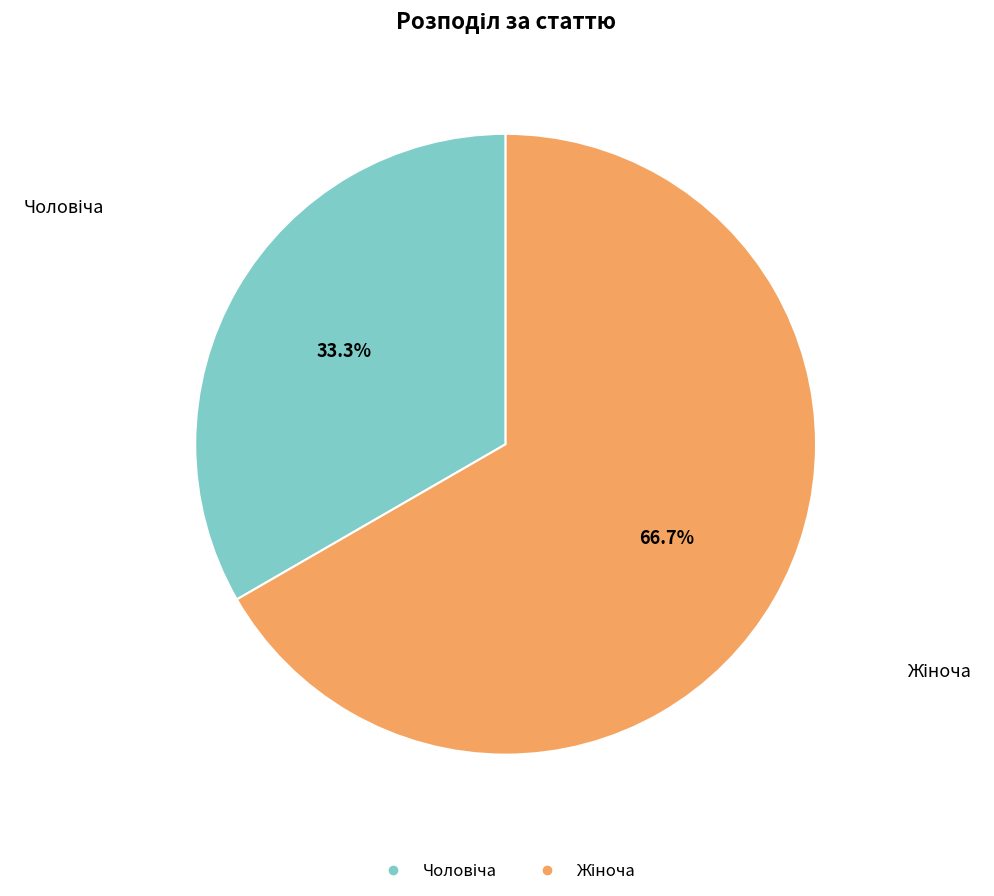

Does any single category account for the majority?

Yes